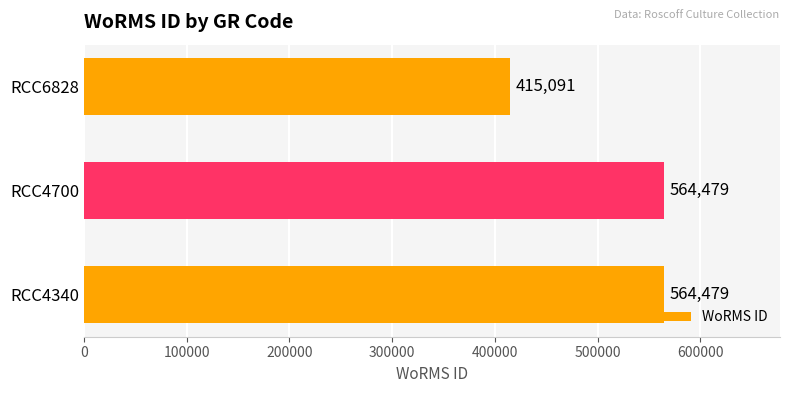

The chart shows a value of 564479 at RCC4700. True or false?

True